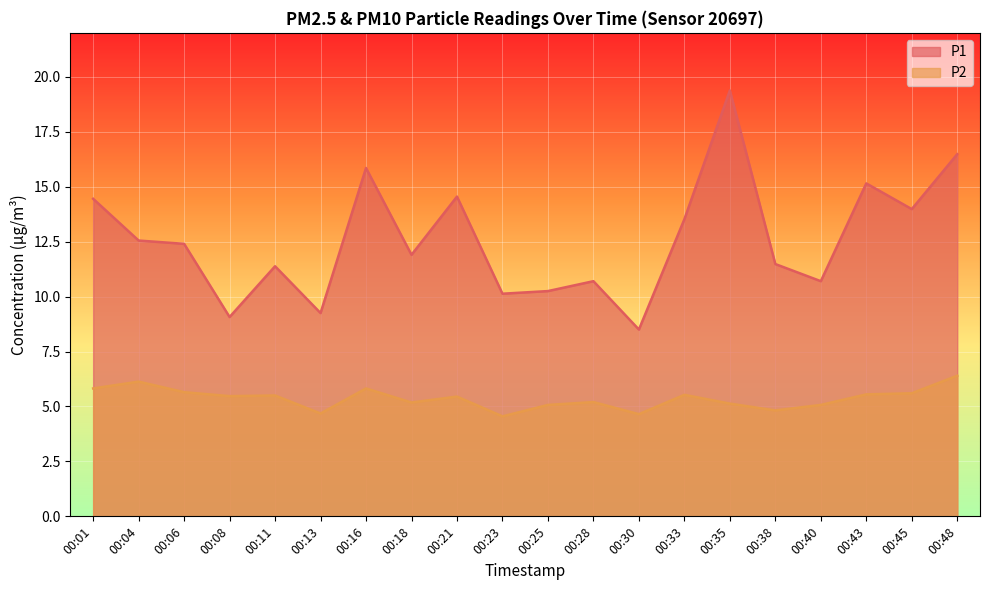

At 00:01, list the series in order from largest to smallest.

P1, P2